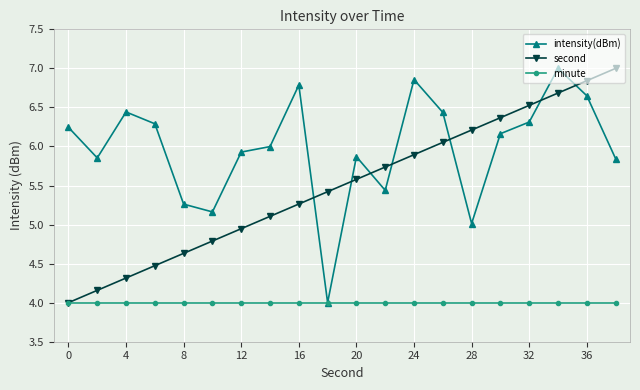

List the series in order of their overall mean, lowest first.

minute, second, intensity(dBm)